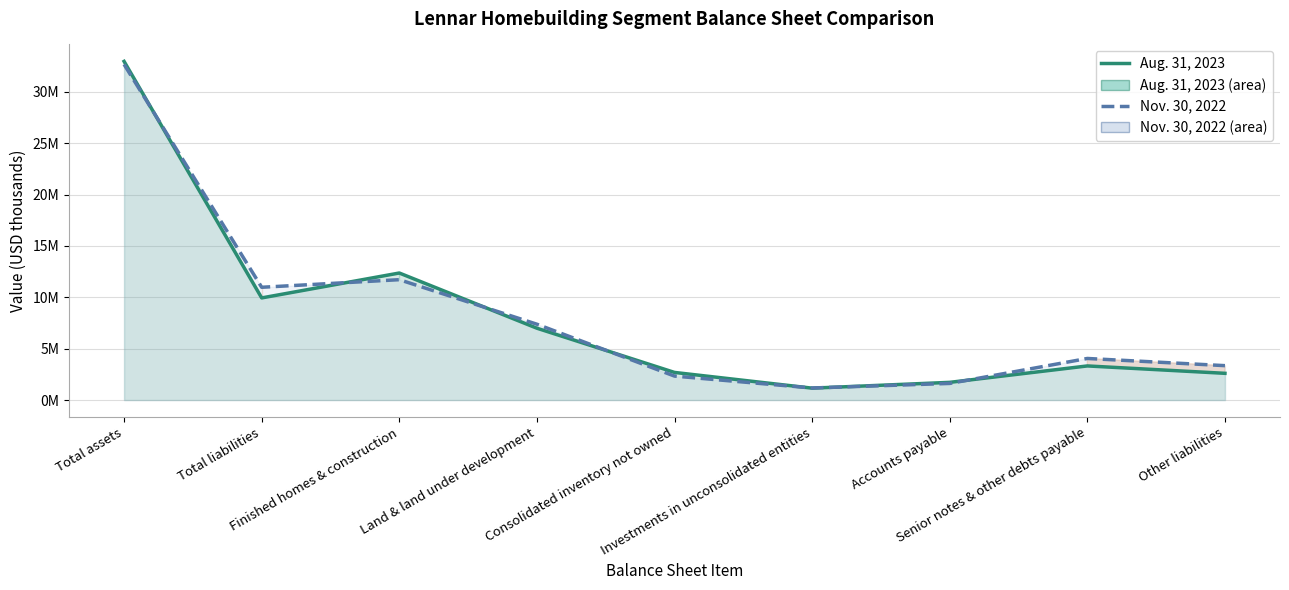

What is the total value across all series at Accounts payable?

3337658